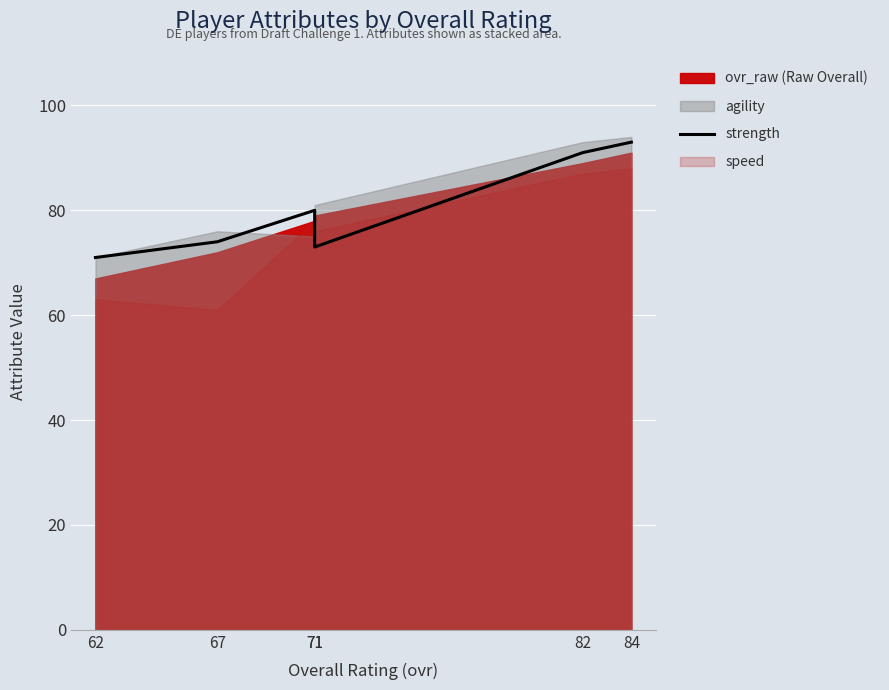

At which category does the data reach its first local peak?

71